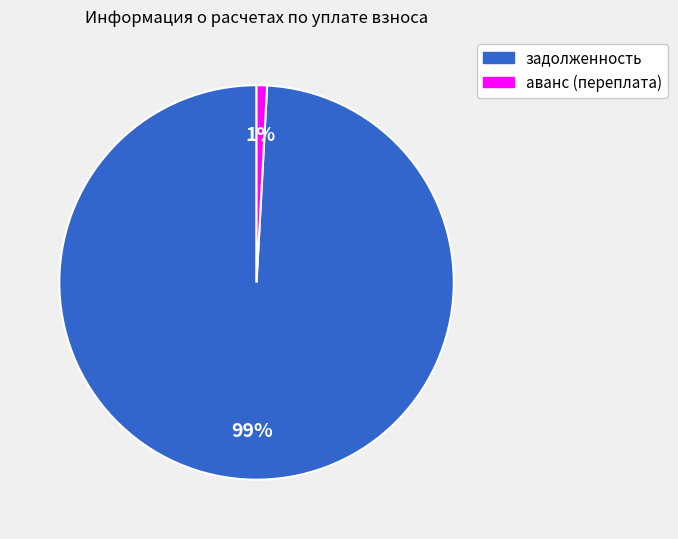

To the nearest percent, what portion does задолженность represent?

99%